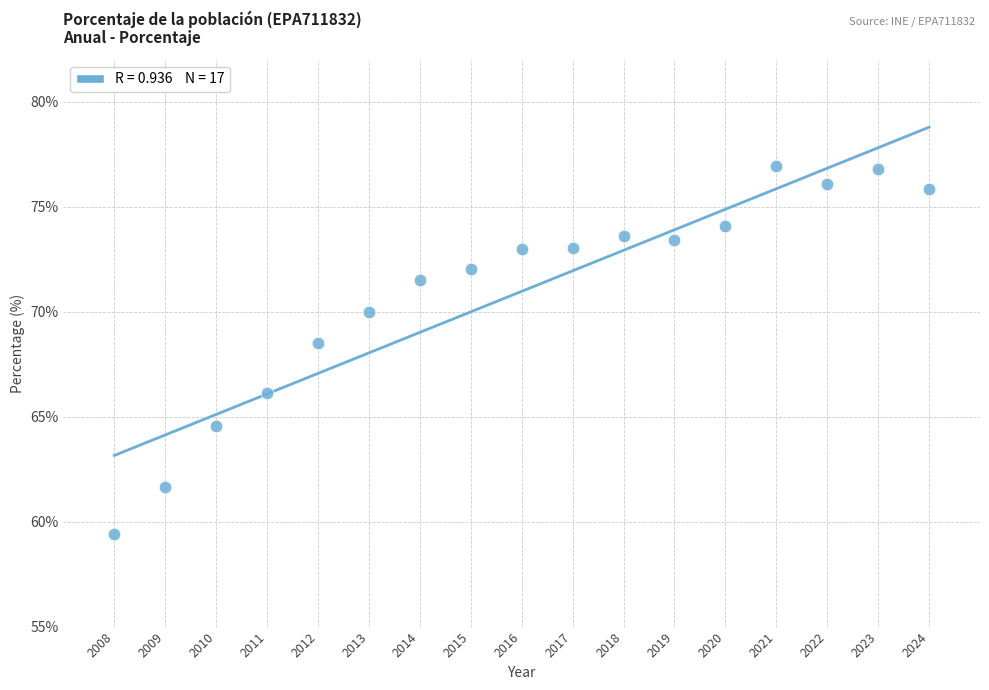

What is the range of X values (max minus min)?

16.0